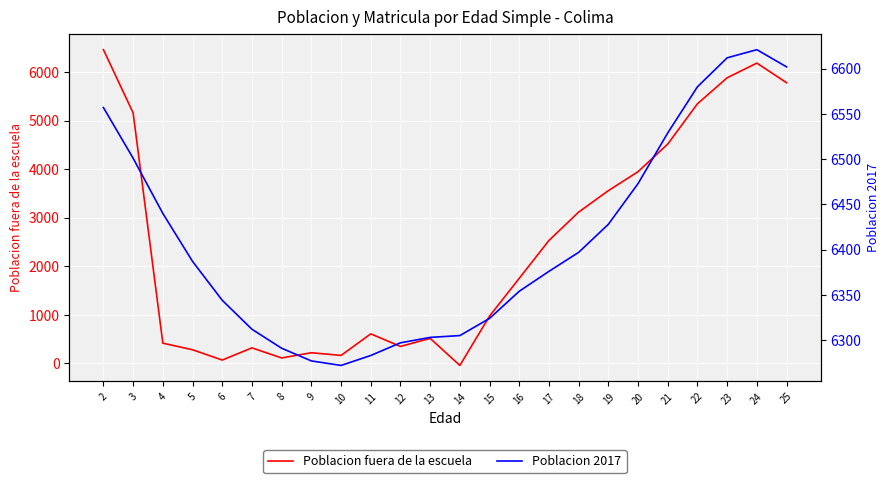

Reading left to right, extract all data points from this chart.

Poblacion fuera de la escuela: 6465	5161	415	279	67	318	110	218	162	607	348	514	-44	974	1752	2532	3117	3559	3950	4520	5350	5886	6188	5784
Poblacion 2017: 6557	6501	6440	6387	6344	6312	6291	6277	6272	6283	6297	6303	6305	6324	6354	6376	6397	6428	6473	6529	6580	6612	6621	6602